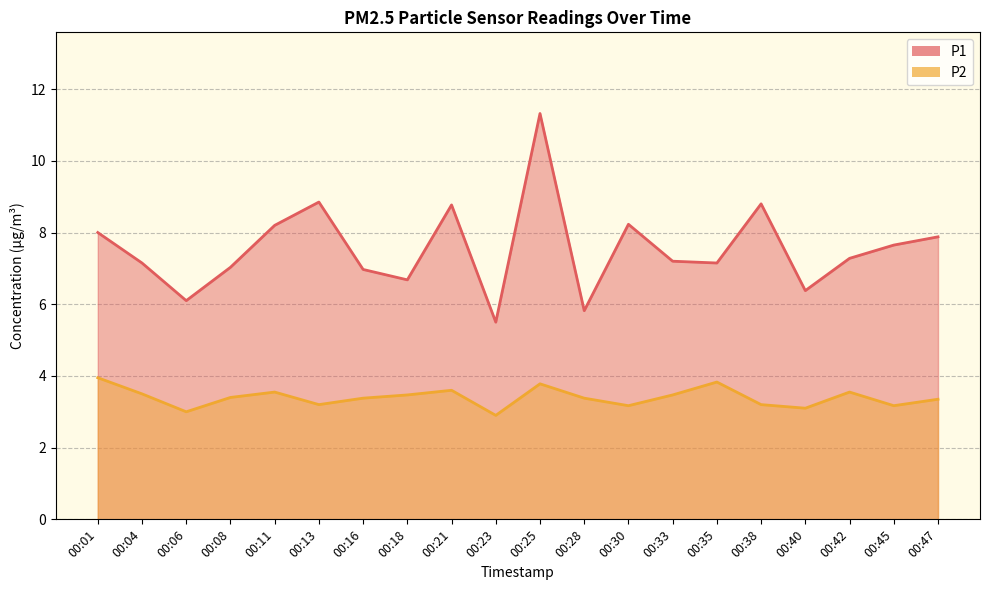

At which label does P2 reach its peak?

00:01